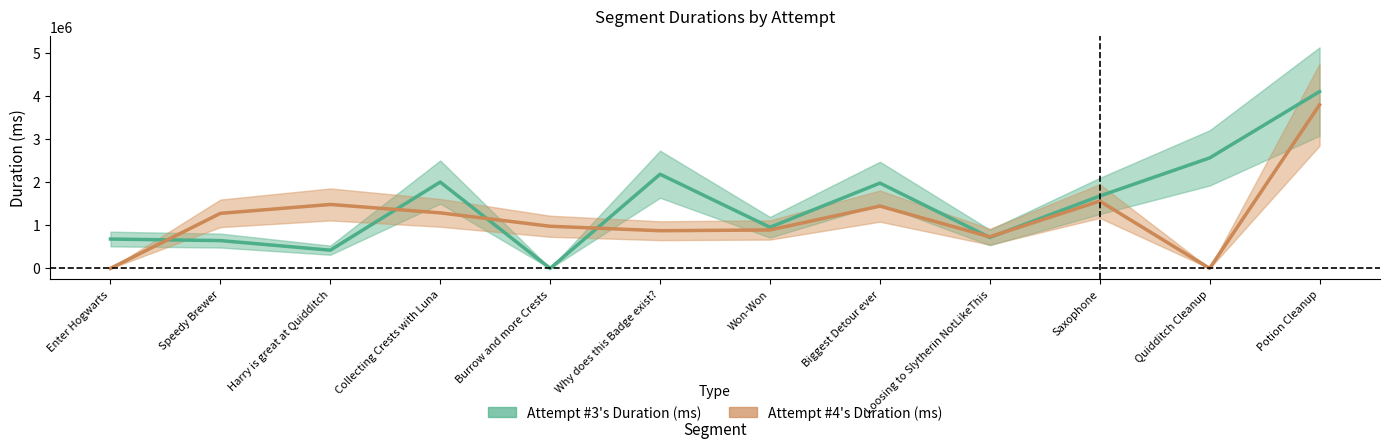

List the series in order of their overall mean, lowest first.

Attempt #4's Duration (ms), Attempt #3's Duration (ms)